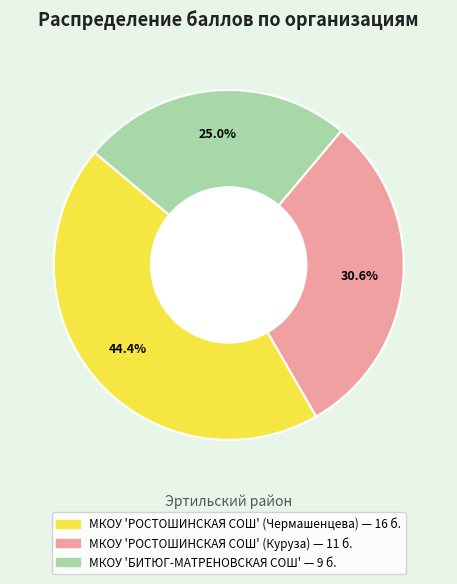

Is there any slice that represents more than half of the pie?

No